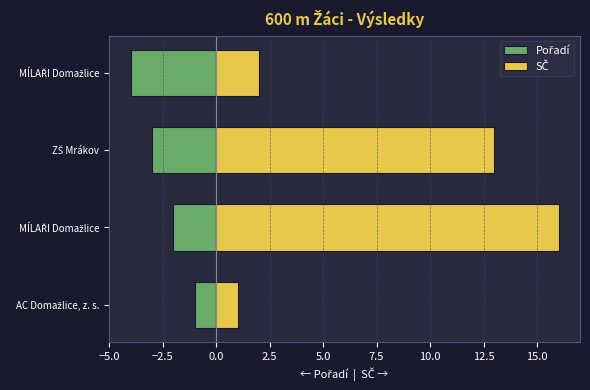

List the series in order of their overall mean, lowest first.

Pořadí, SČ